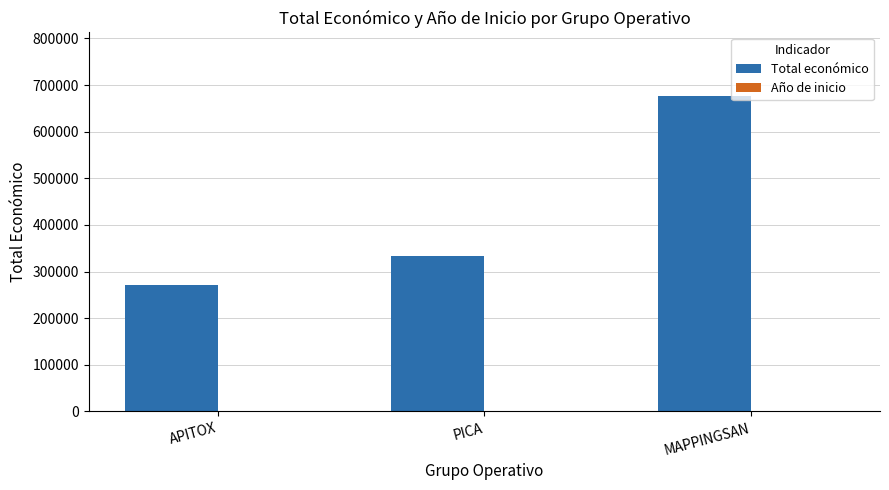

At which category is the sum across all series the highest?

MAPPINGSAN